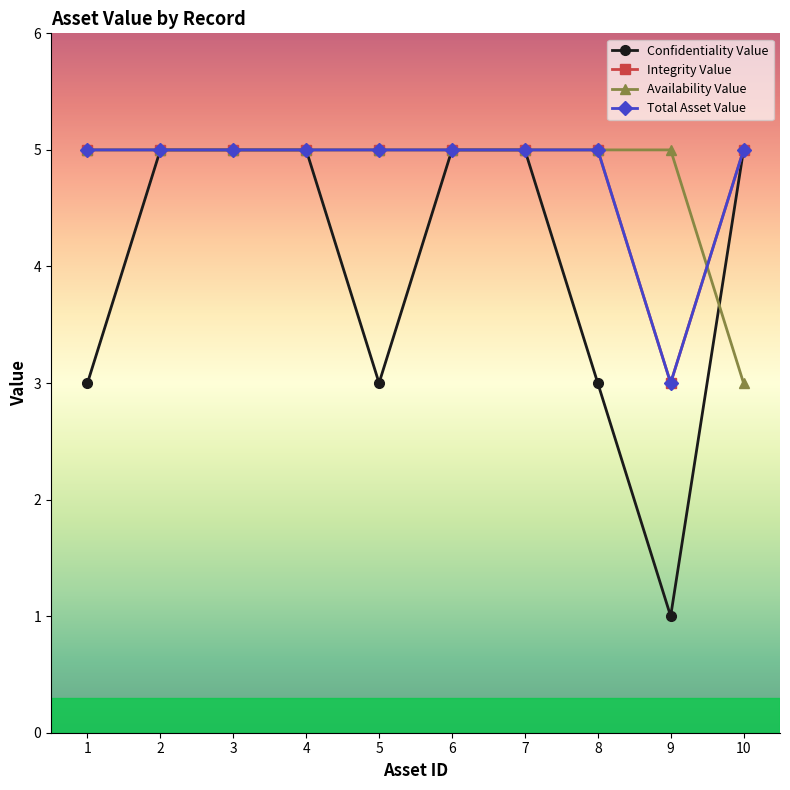

True or false: Confidentiality Value and Total Asset Value intersect in this chart.

False